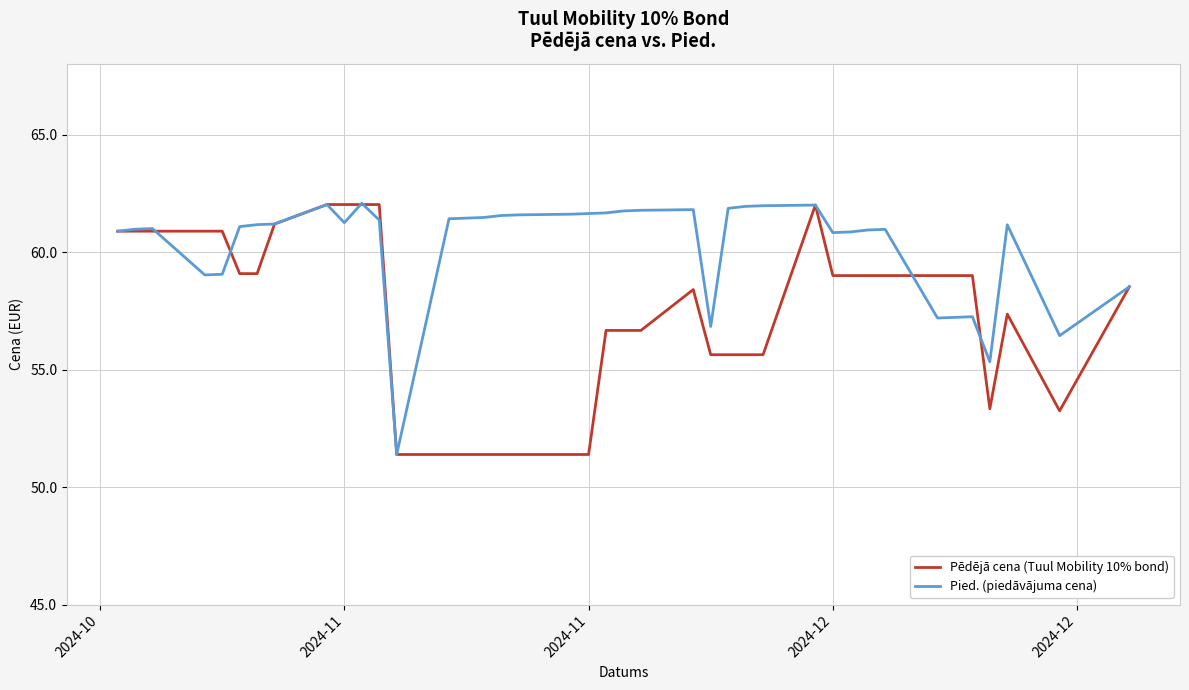

Rank the series by their average value, from highest to lowest.

Pied. (piedāvājuma cena), Pēdējā cena (Tuul Mobility 10% bond)